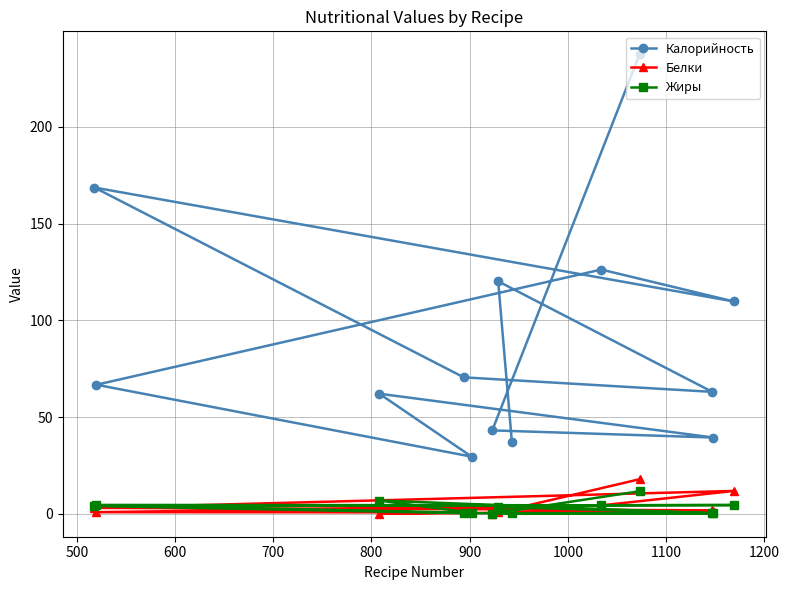

What is the value of the Калорийность point at the 11th from the left?

63.0